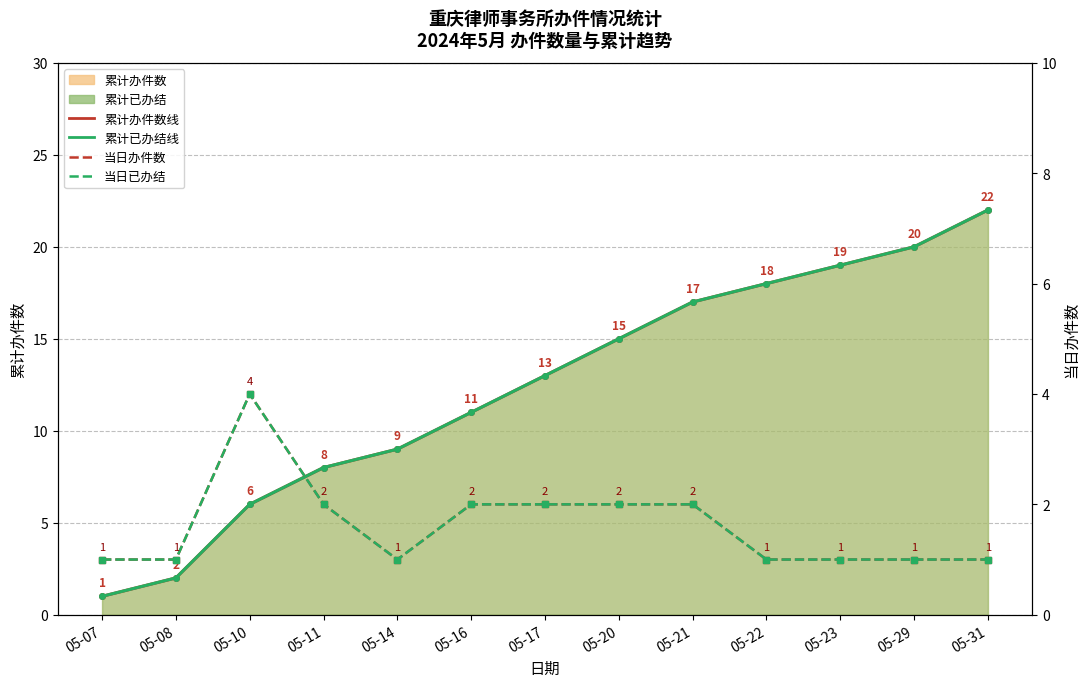

Which series has the largest total across all categories?

累计办件数线